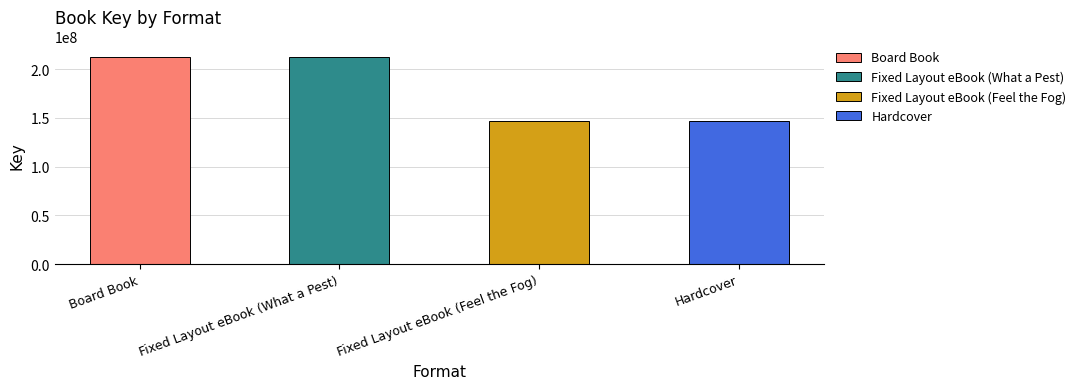

What is the label of the 3rd bar from the right?

Fixed Layout eBook (What a Pest)